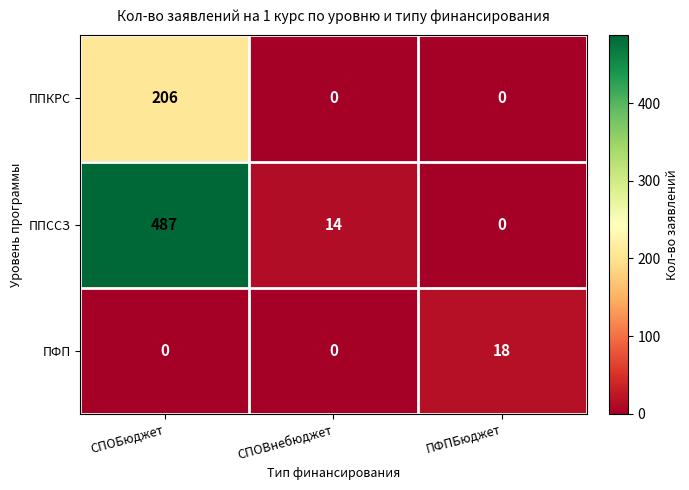

Reading left to right, transcribe all the data shown in this chart.

ППКРС: СПОБюджет=206	СПОВнебюджет=0	ПФПБюджет=0
ППССЗ: СПОБюджет=487	СПОВнебюджет=14	ПФПБюджет=0
ПФП: СПОБюджет=0	СПОВнебюджет=0	ПФПБюджет=18